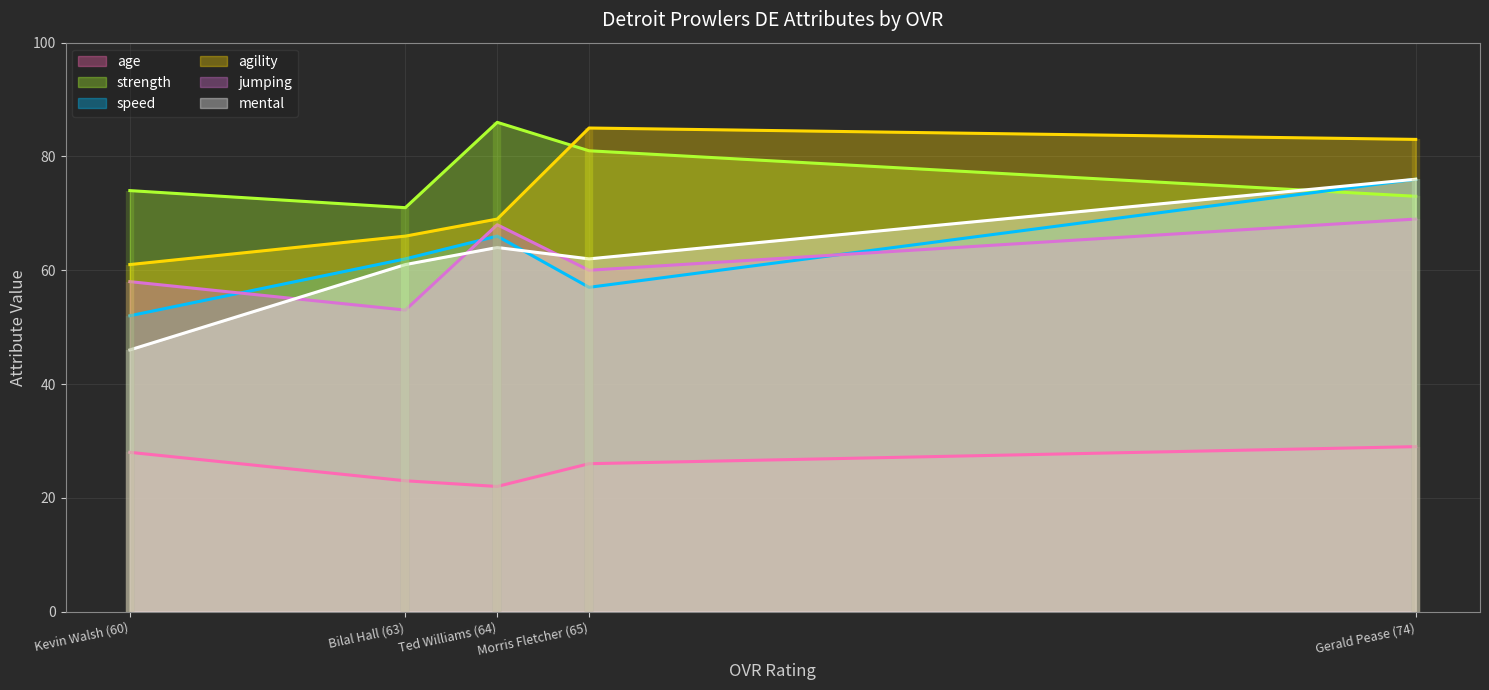

What is the smallest value displayed?

22